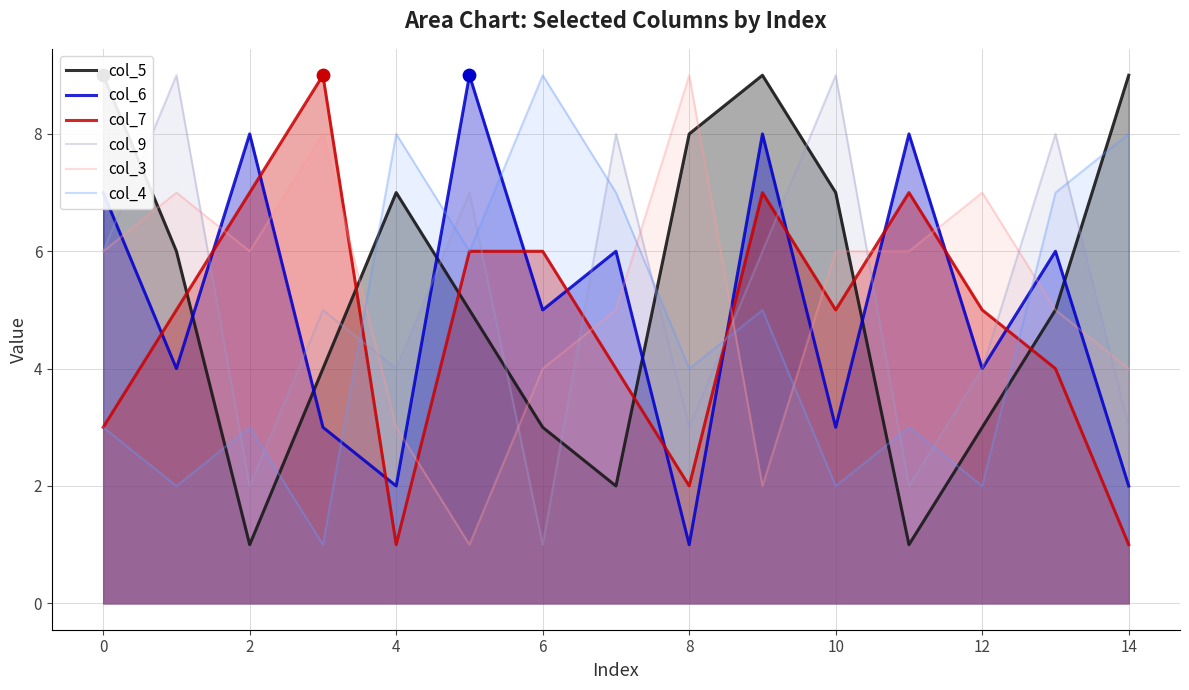

At how many categories does at least one series exceed 1?

15